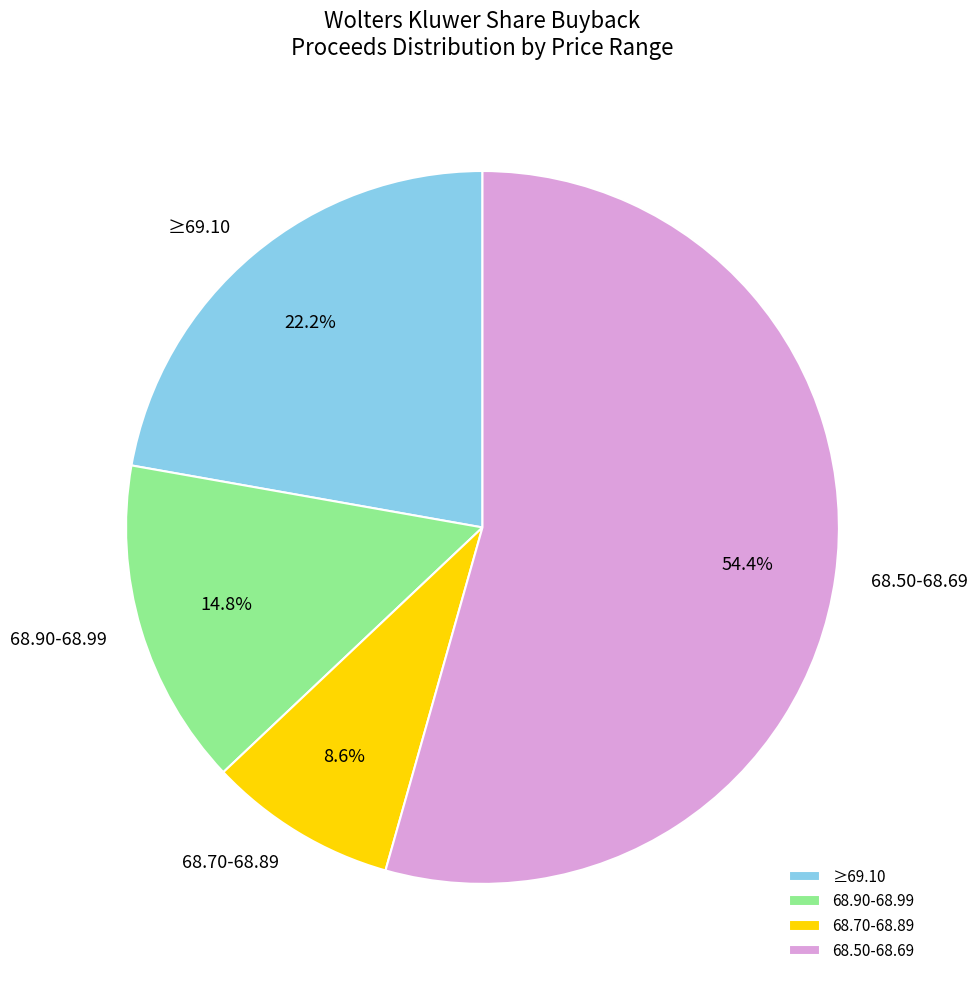

How many slices are in this pie chart?

4